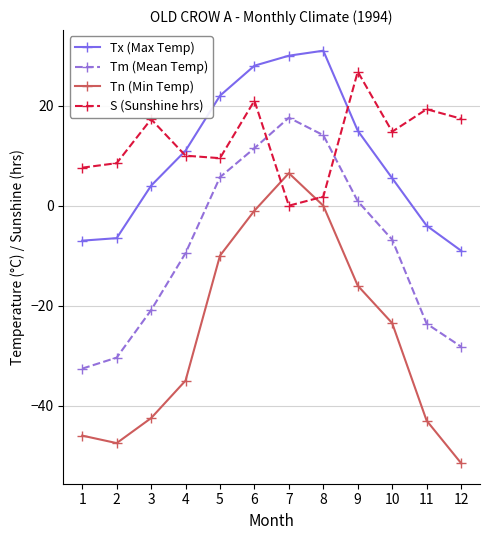

What is the greatest value displayed?

31.0